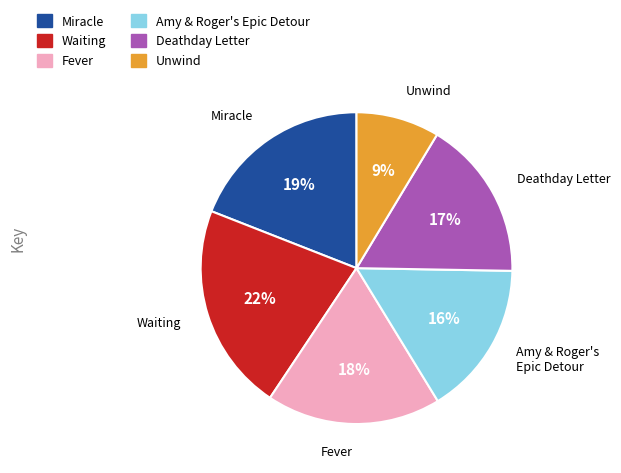

How many segments does this pie chart have?

6